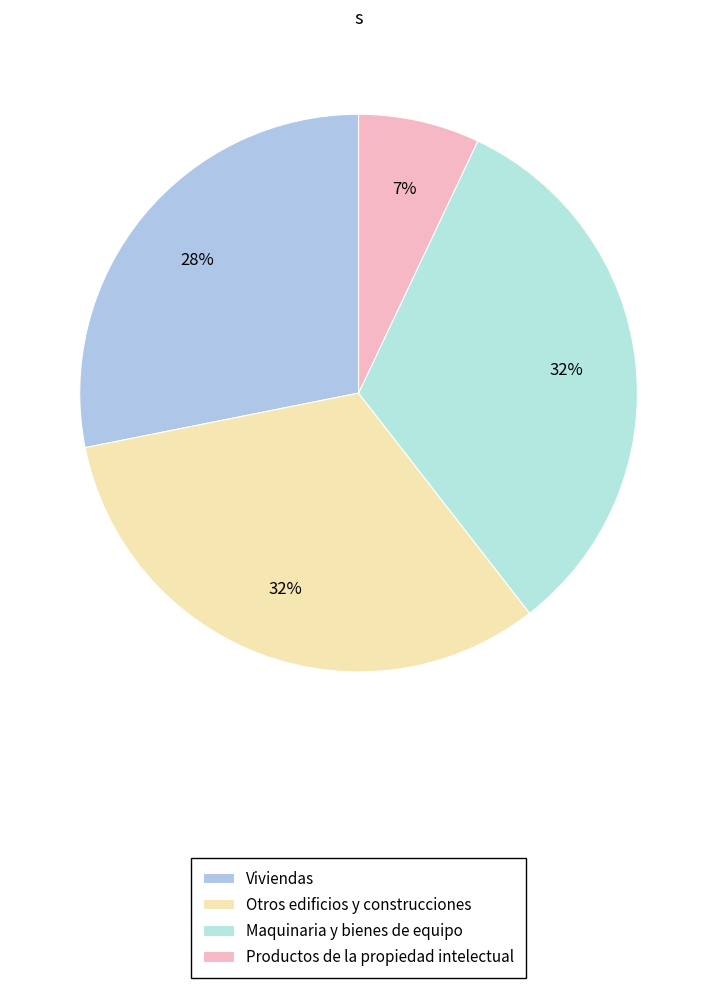

To the nearest percent, what is the difference between the largest and smallest slice percentages?

25%